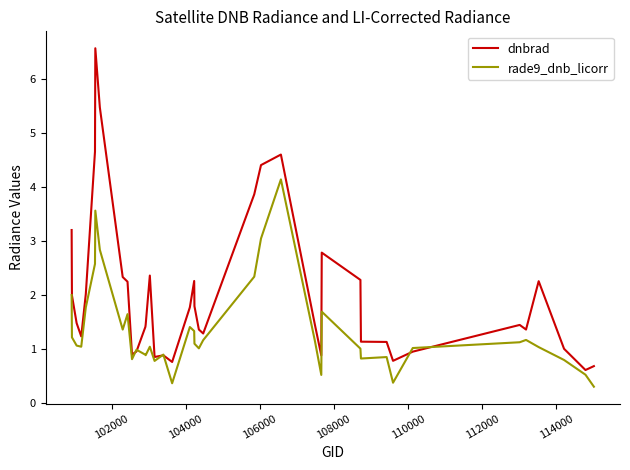

List the series in order of their peak value, lowest first.

rade9_dnb_licorr, dnbrad